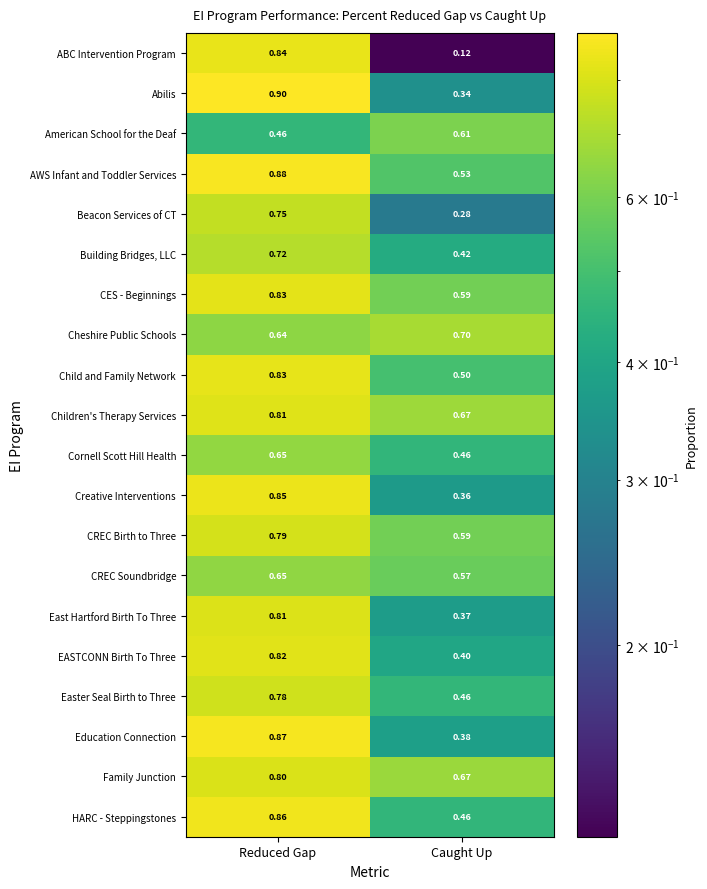

At which category does the chart reach its peak across all series?

Reduced Gap